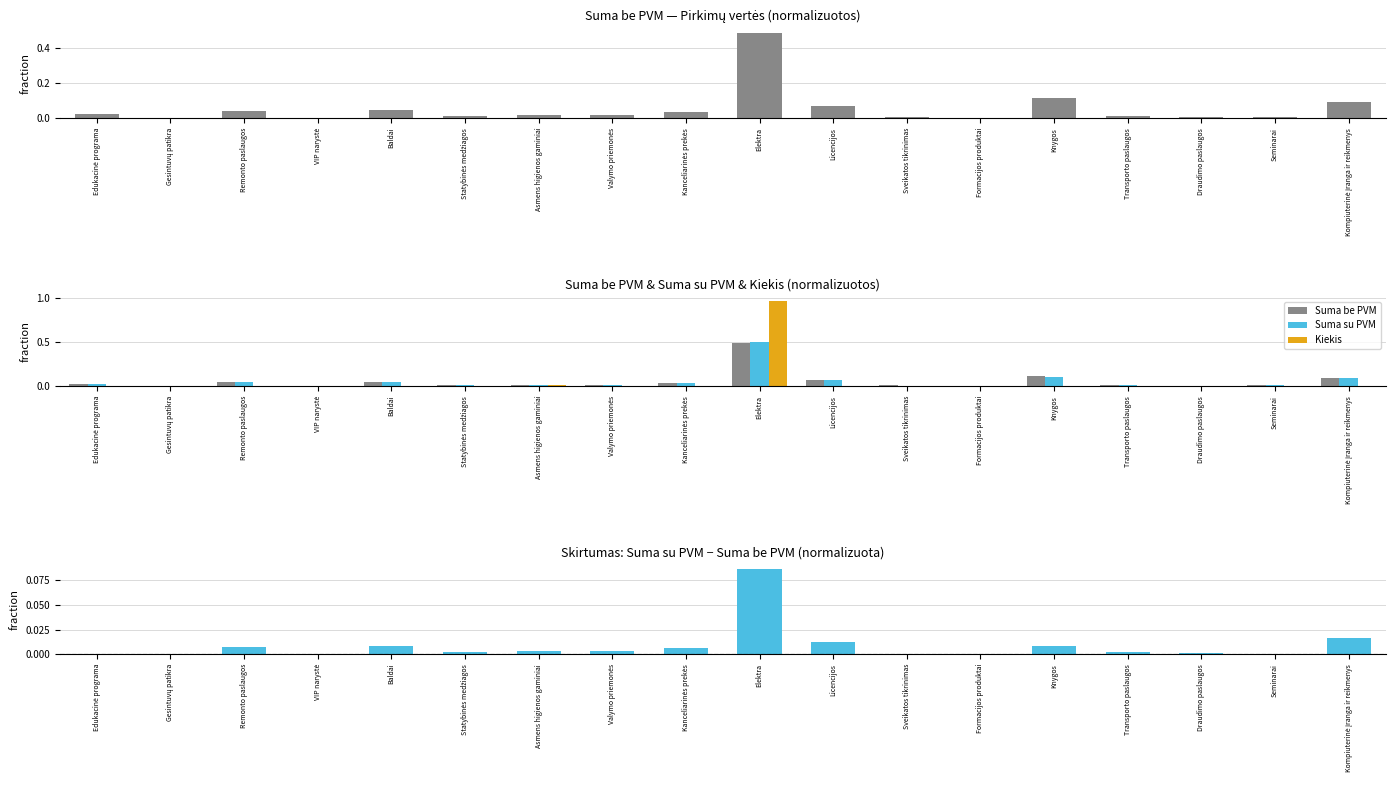

Does the chart contain stacked bars?

No